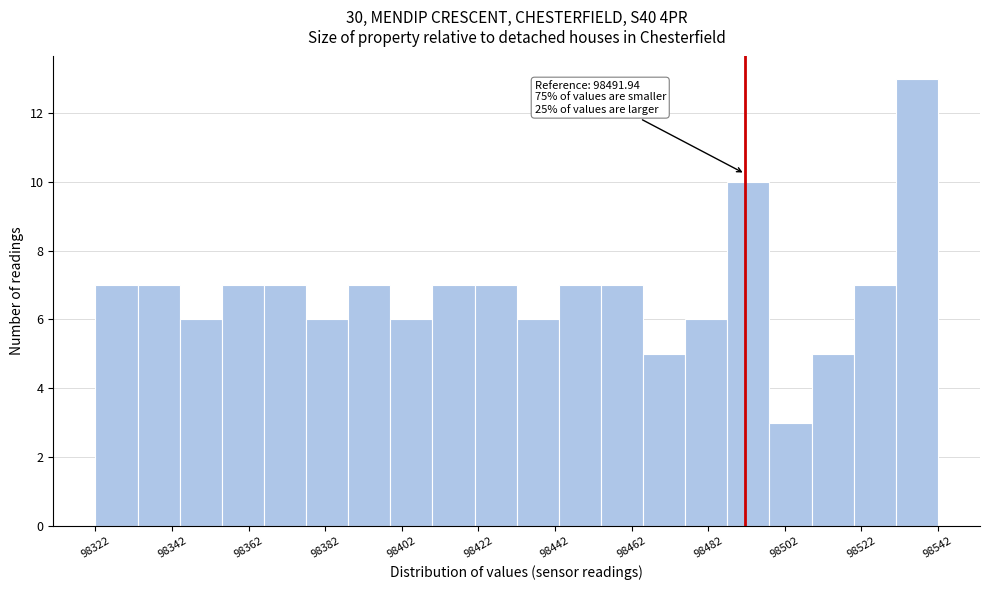

Read against the x-axis, roughly where is the centre of the tallest bar?

98535